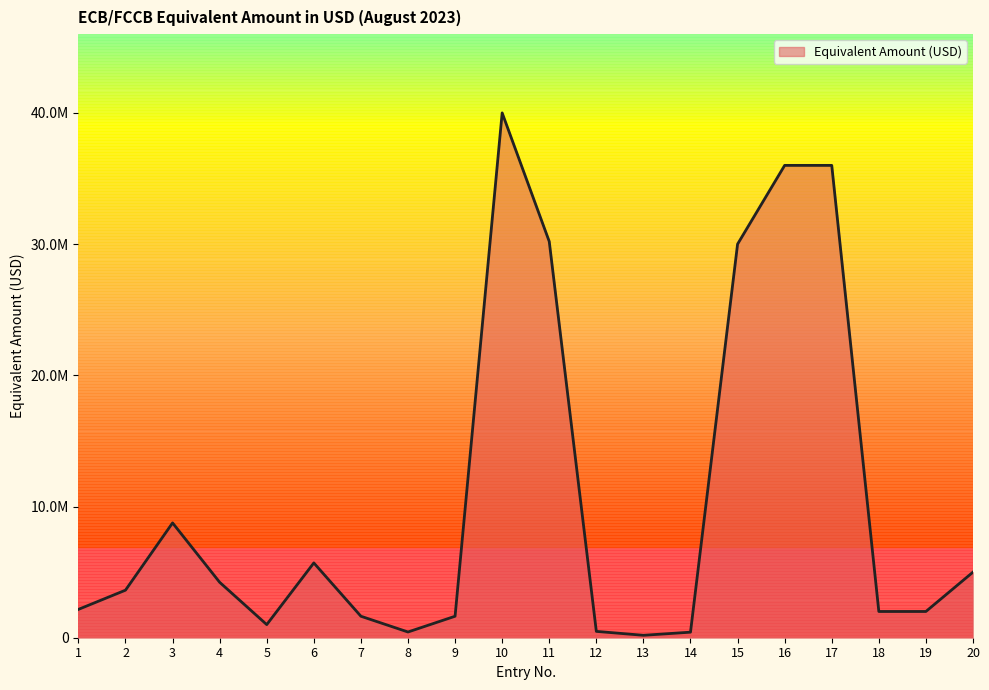

Which category has the highest value across all series?

10